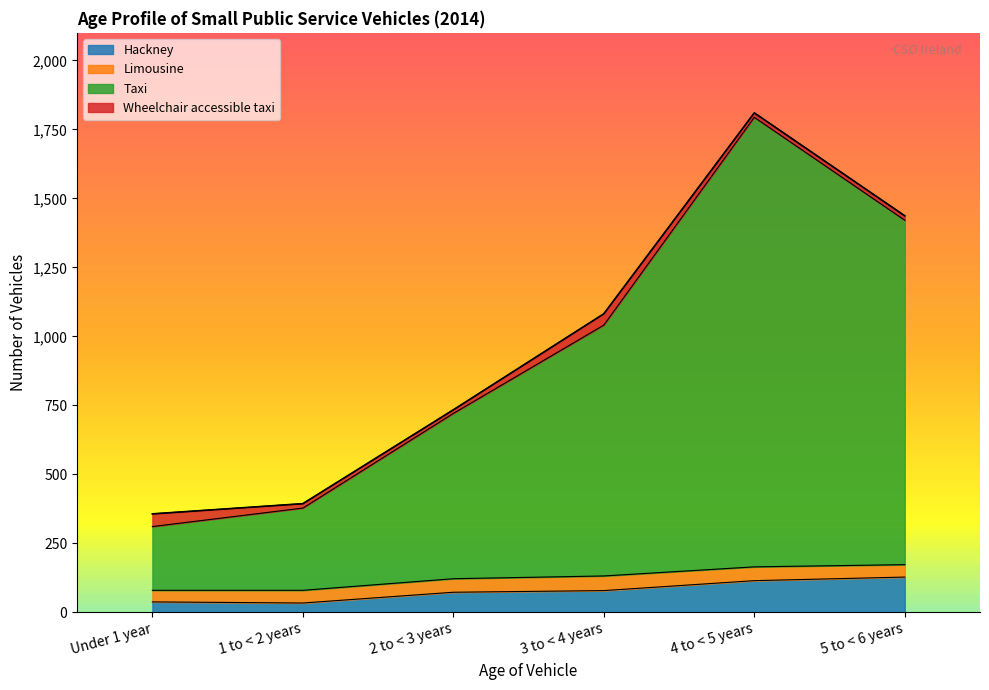

What is the maximum value for Hackney?

128